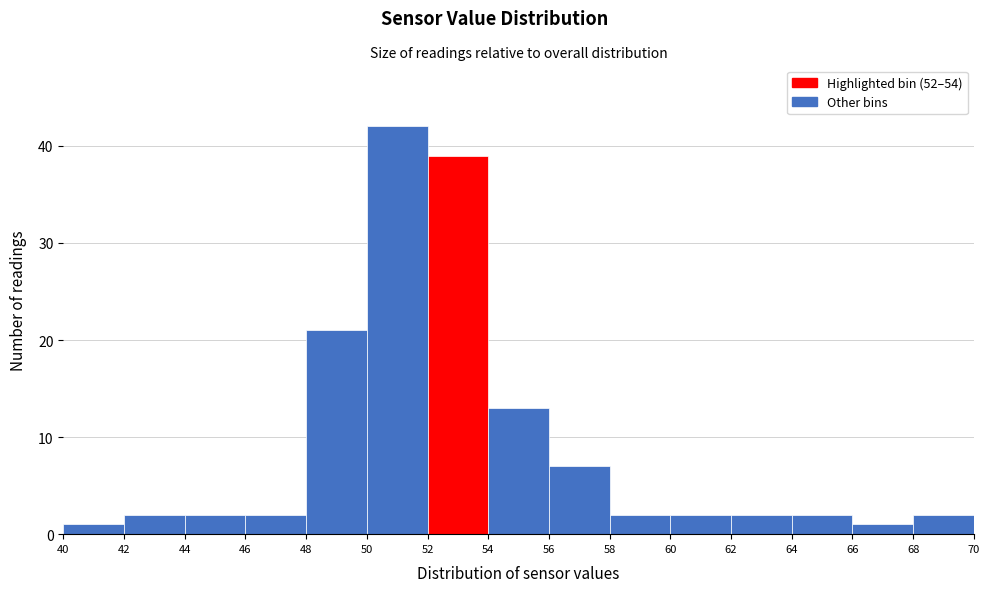

Reading left to right, transcribe this chart: for each bar, give the range it covers on the x-axis and its height. The values are not printed on the chart, so give them approximately, as read against the axis.

40 to 42: 1
42 to 44: 2
44 to 46: 2
46 to 48: 2
48 to 50: 21
50 to 52: 42
52 to 54: 39
54 to 56: 13
56 to 58: 7
58 to 60: 2
60 to 62: 2
62 to 64: 2
64 to 66: 2
66 to 68: 1
68 to 70: 2